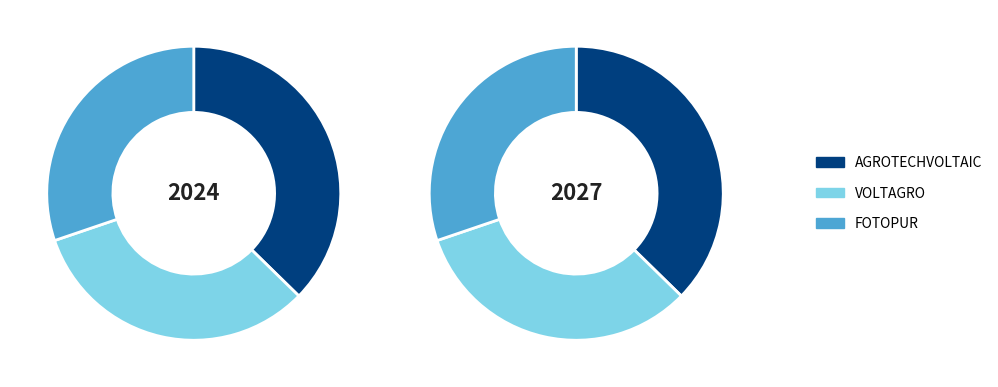

To the nearest percent, what is the average slice percentage?

33%